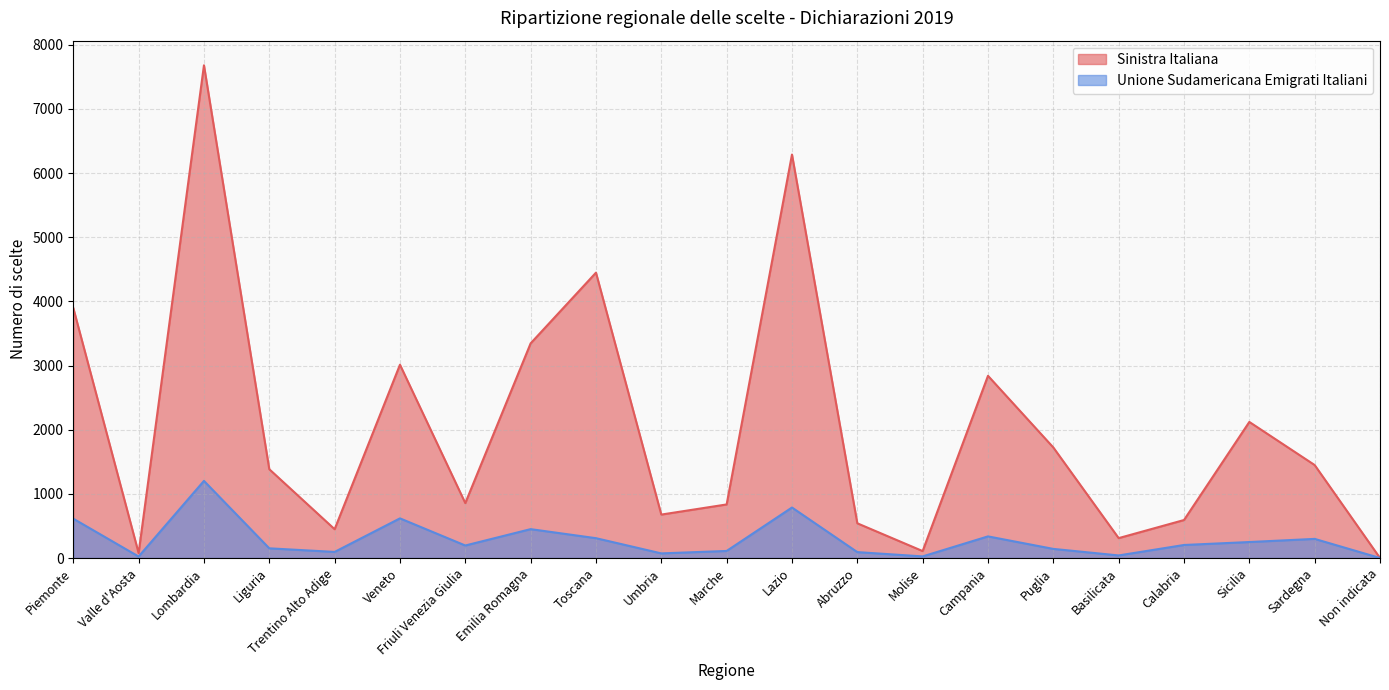

Is it true that Sinistra Italiana equals 677 at Umbria?

True